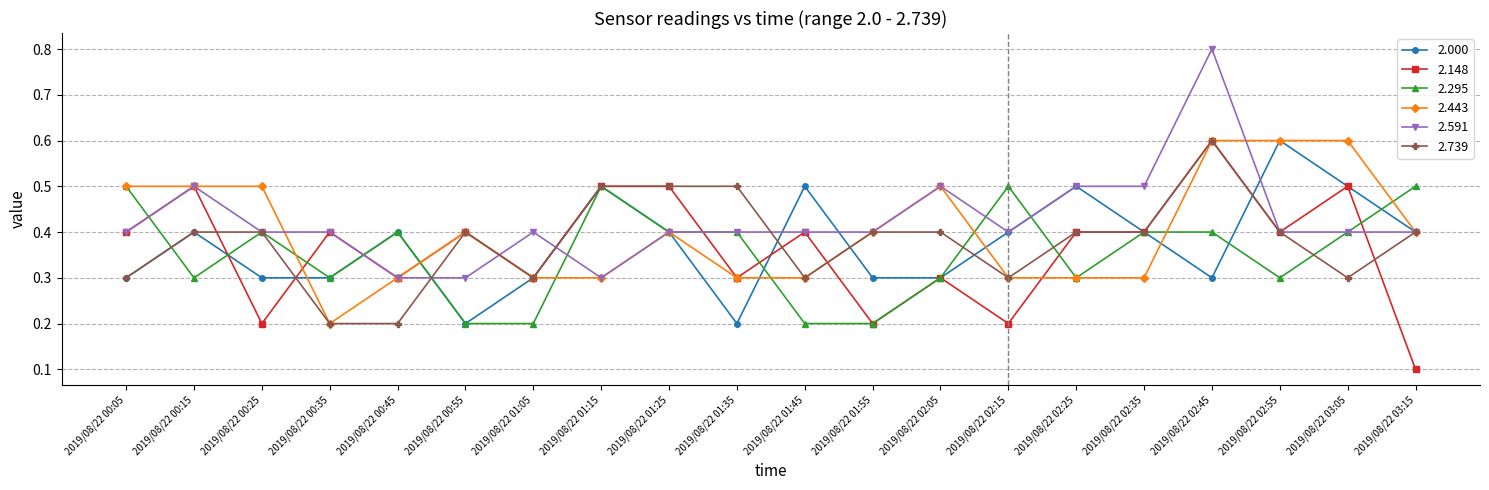

At which category does the chart reach its minimum across all series?

2019/08/22 03:15